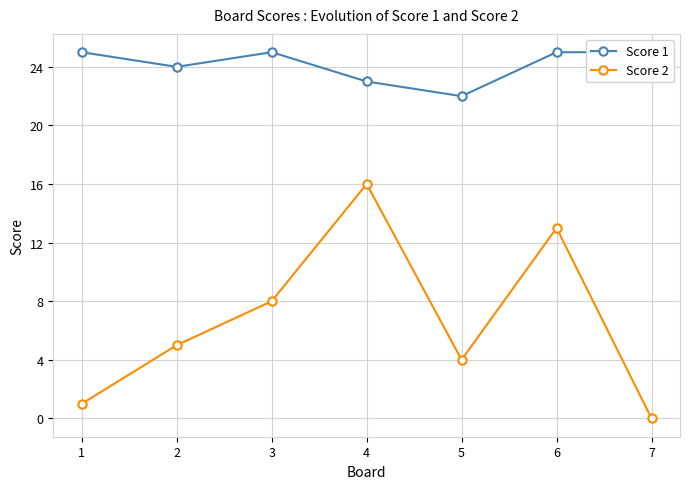

How many lines are shown in the chart?

2